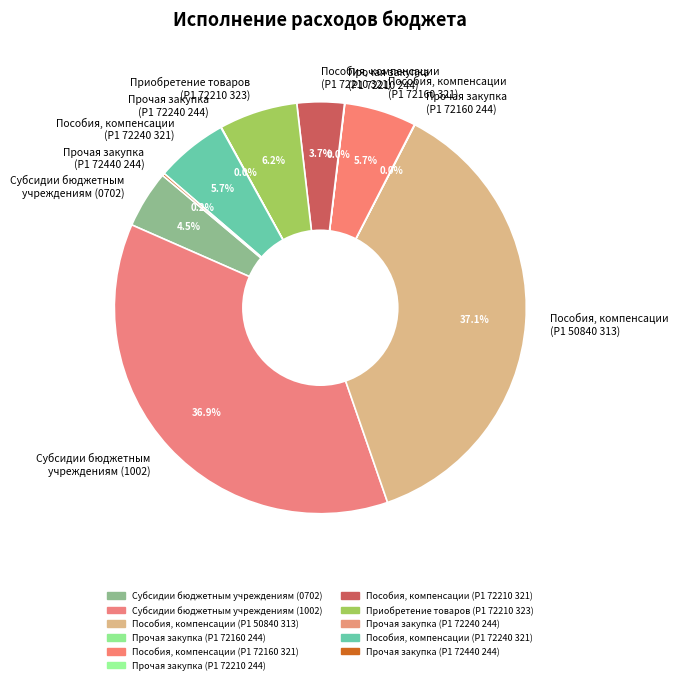

How much of the chart is everything except Пособия, компенсации (P1 72160 321)?

94.3%